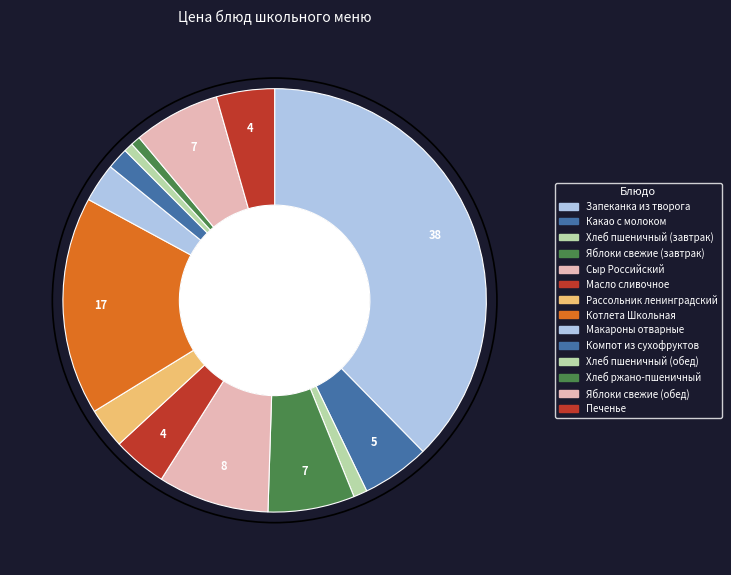

How many slices are in this pie chart?

14